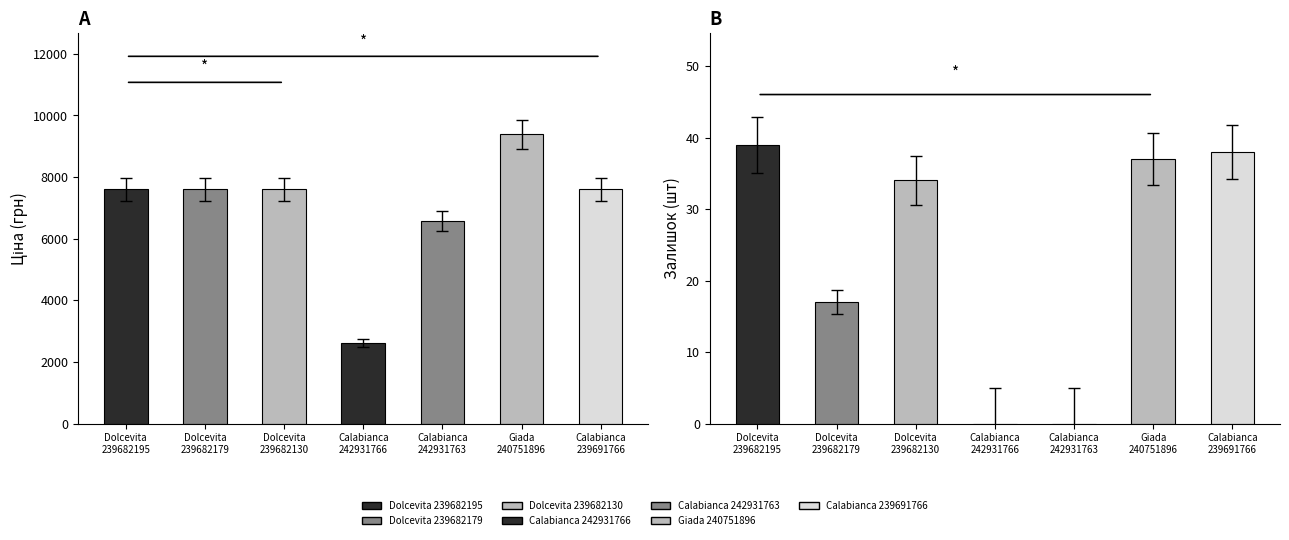

Which has a higher value, Dolcevita
239682195 or Giada
240751896?

Giada
240751896